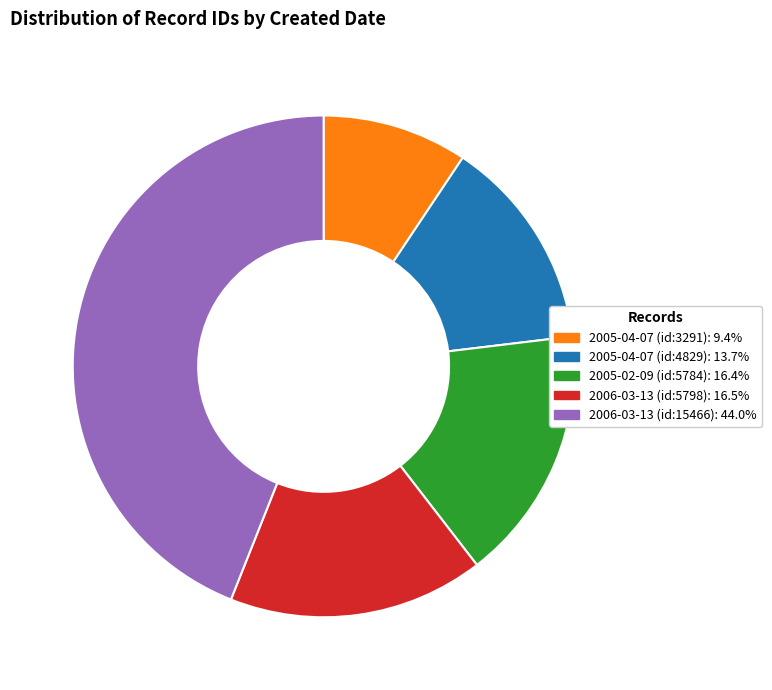

What is the ratio of the value at 2005-02-09 (id:5784): 16.4% to the value at 2006-03-13 (id:15466): 44.0%?

0.4